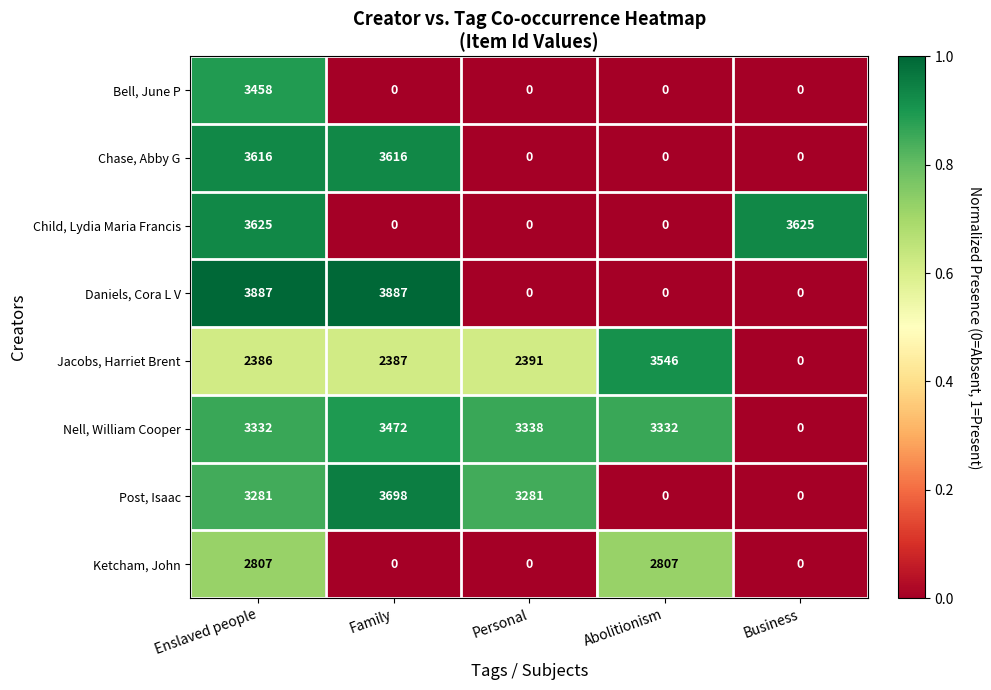

Rank the series at Enslaved people from lowest to highest value.

Jacobs, Harriet Brent, Ketcham, John, Post, Isaac, Nell, William Cooper, Bell, June P, Chase, Abby G, Child, Lydia Maria Francis, Daniels, Cora L V